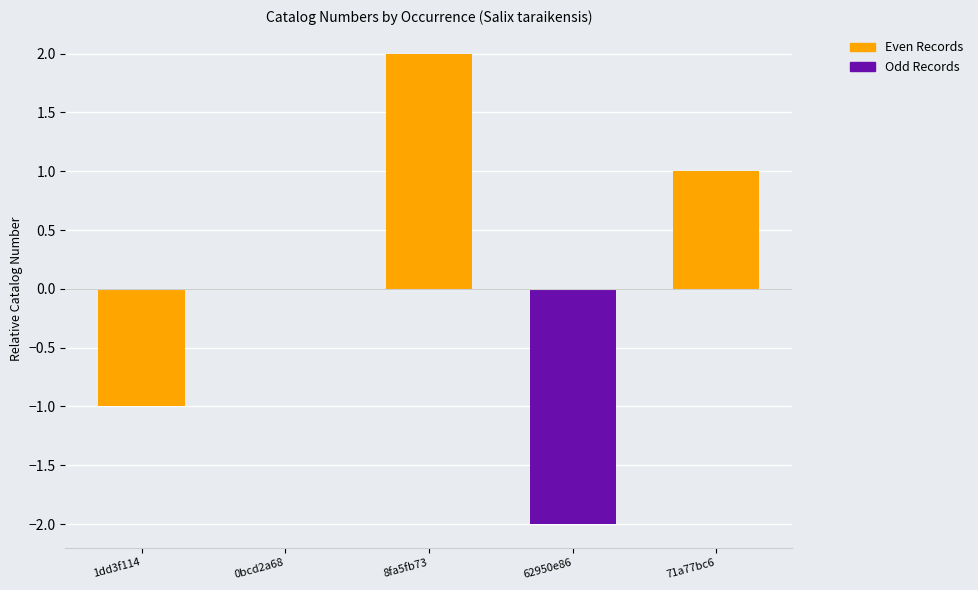

Count the number of data series in this chart.

1